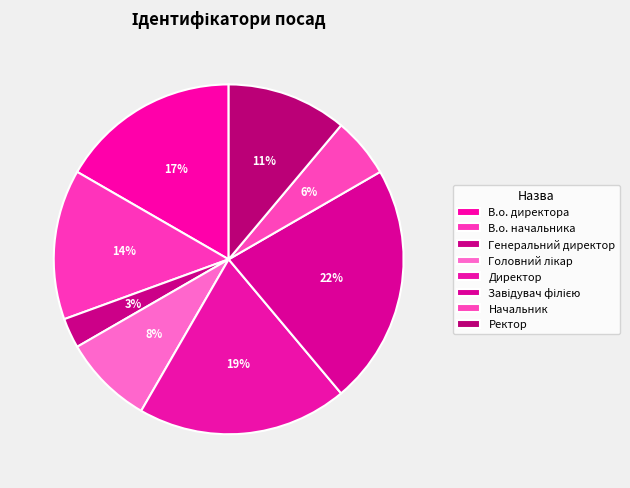

True or false: Начальник accounts for 19% of the total.

False